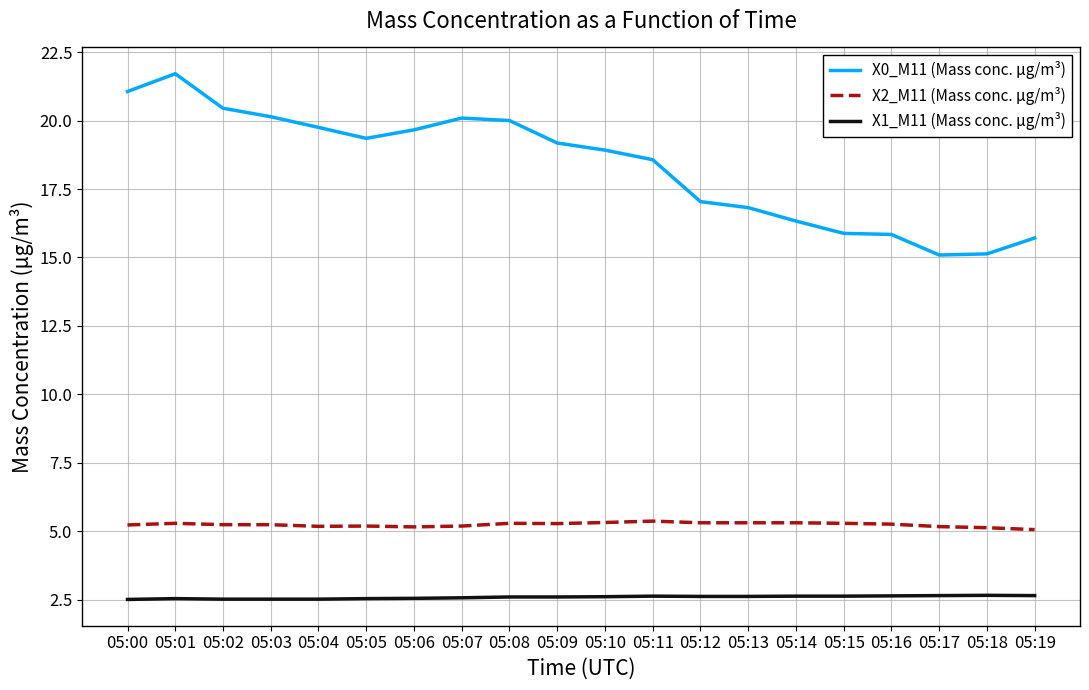

Rank the series at 05:09 from lowest to highest value.

X1_M11 (Mass conc. μg/m³), X2_M11 (Mass conc. μg/m³), X0_M11 (Mass conc. μg/m³)